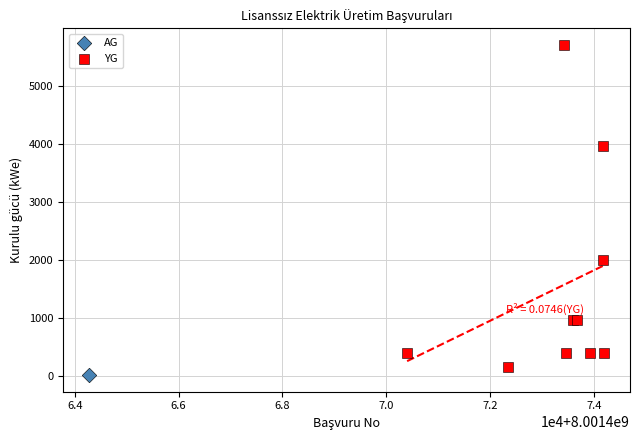

What are all the series names shown in the legend?

AG, YG